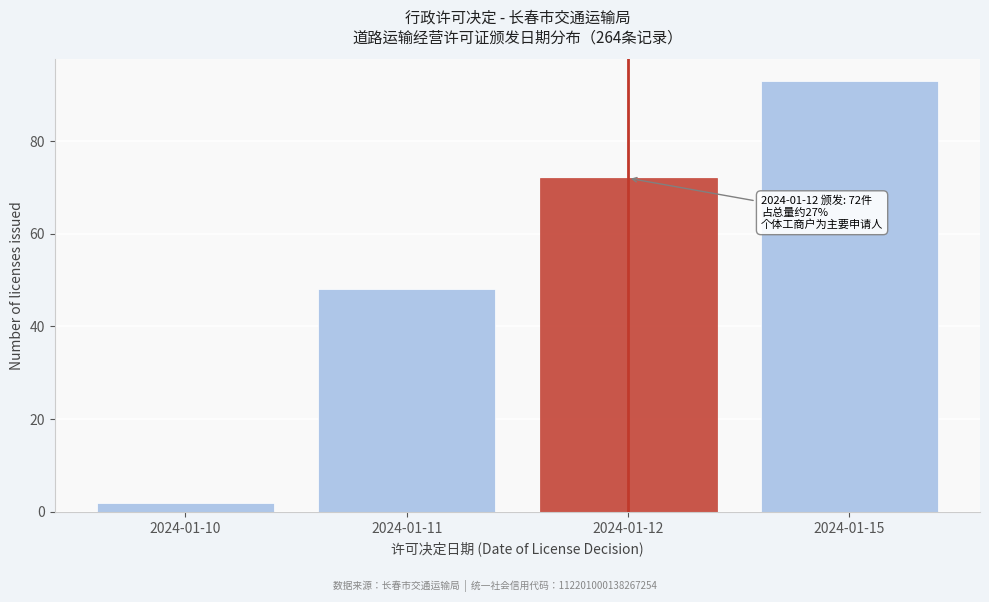

Reading left to right, transcribe all the data shown in this chart.

2	48	72	93